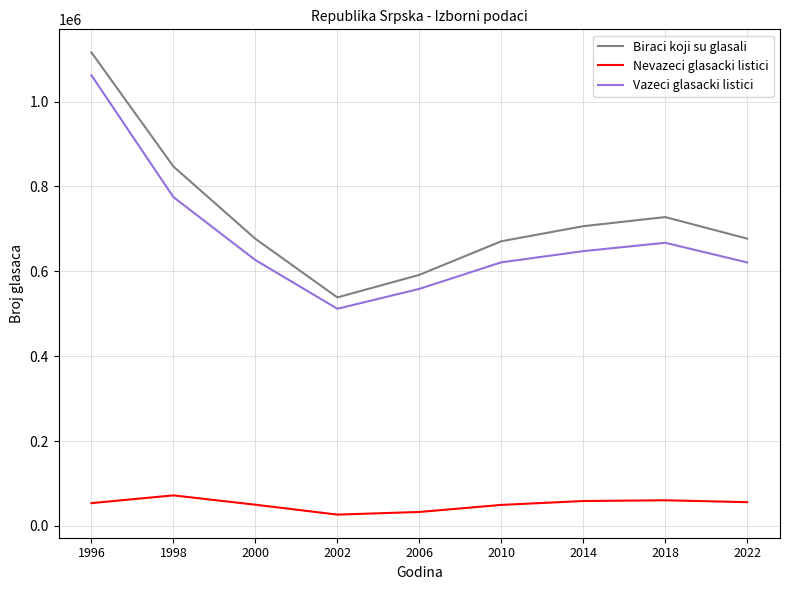

The Nevazeci glasacki listici series shows 17079 at 1998. True or false?

False